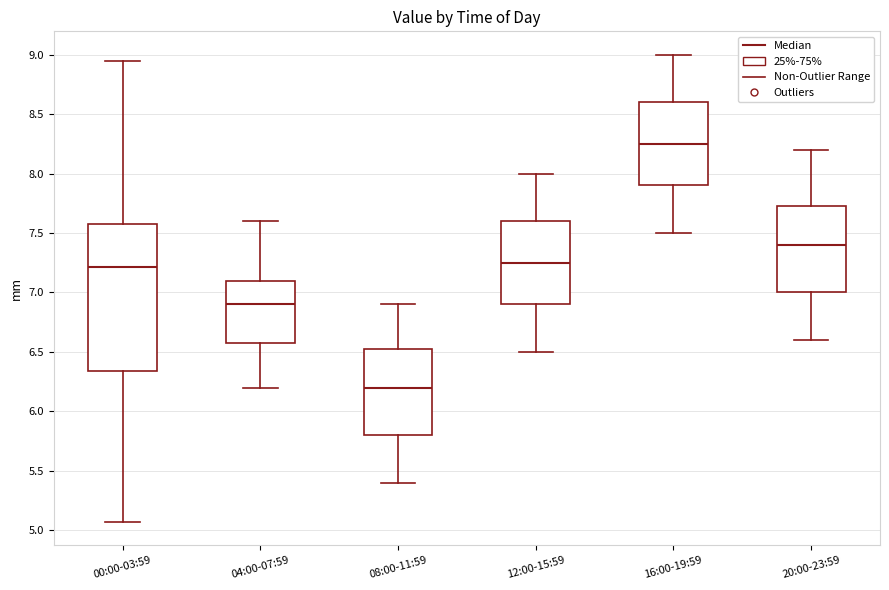

Comparing the boxes themselves (not the whiskers), which one is the tallest?

00:00-03:59